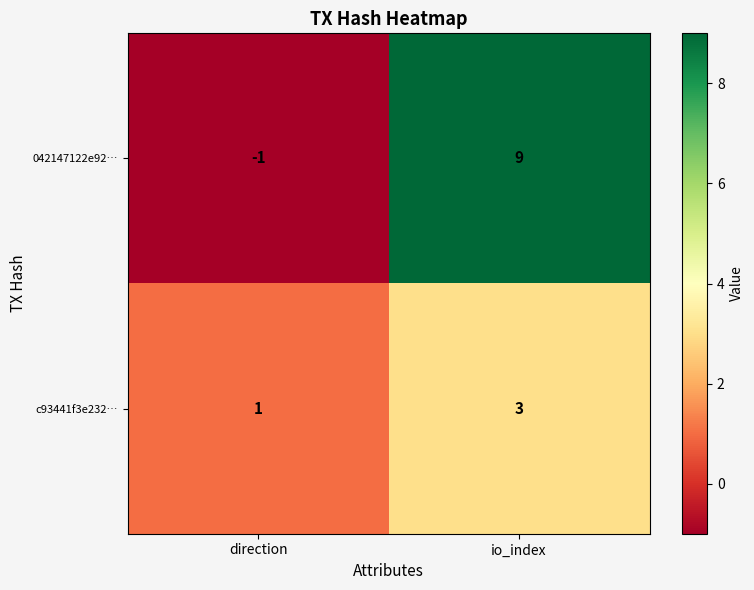

Reading right to left, list all the values displayed in this chart.

042147122e92…: io_index=9	direction=-1
c93441f3e232…: io_index=3	direction=1